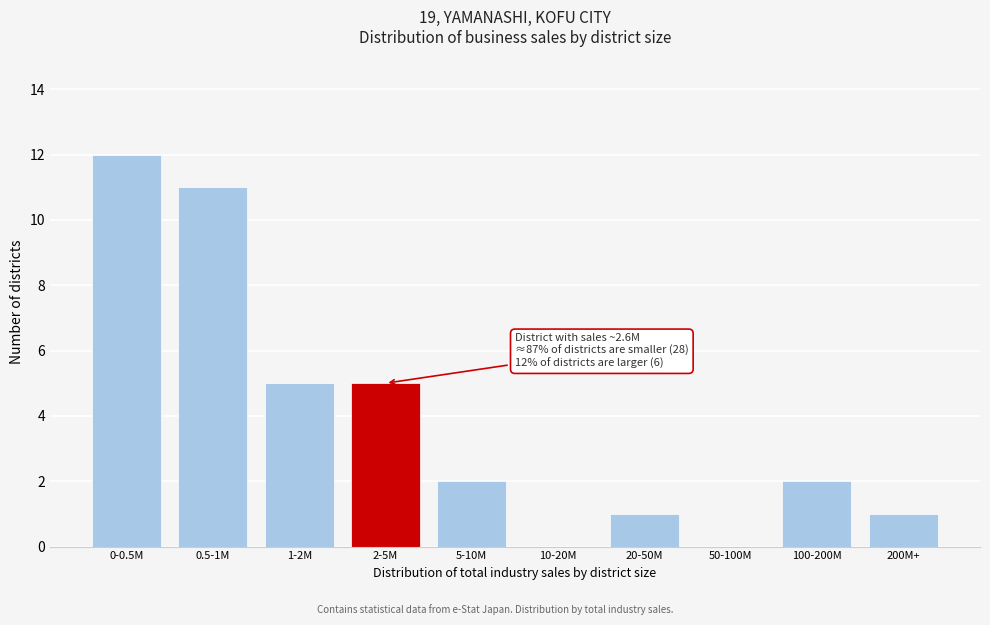

Reading right to left, what are all the values shown in this chart?

200M+=1	100-200M=2	50-100M=0	20-50M=1	10-20M=0	5-10M=2	2-5M=5	1-2M=5	0.5-1M=11	0-0.5M=12